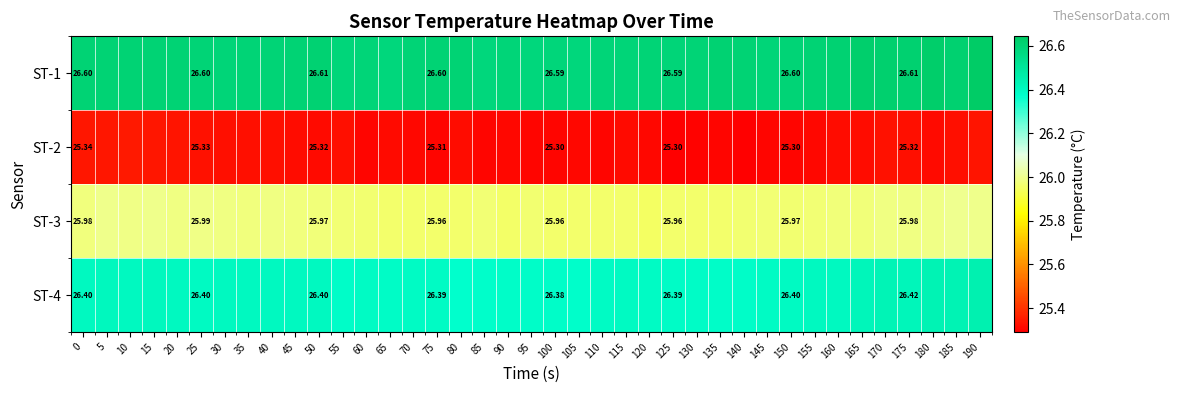

Read the ST-3 value at 20.

26.0